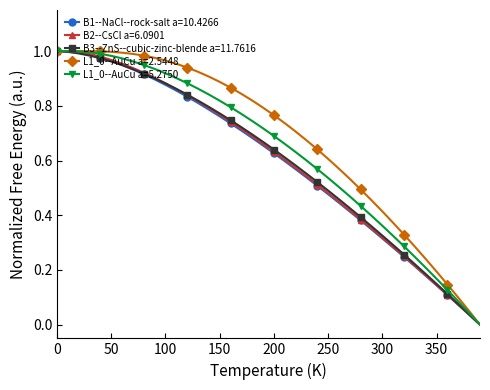

What is the maximum value for L1_0--AuCu a=5.2750?

1.0